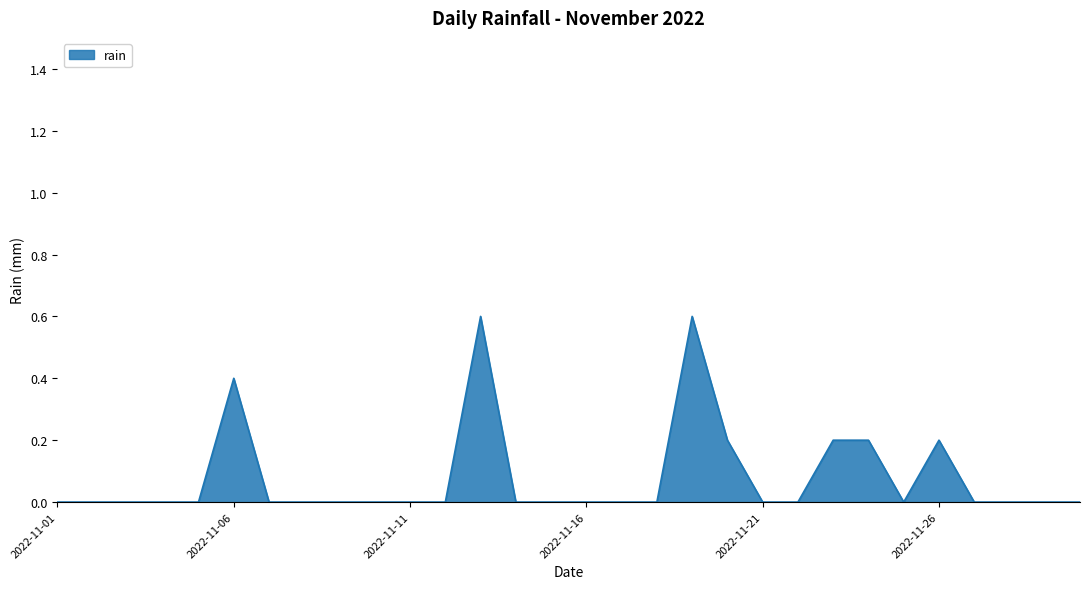

Does the chart display data point markers on the line(s)?

No